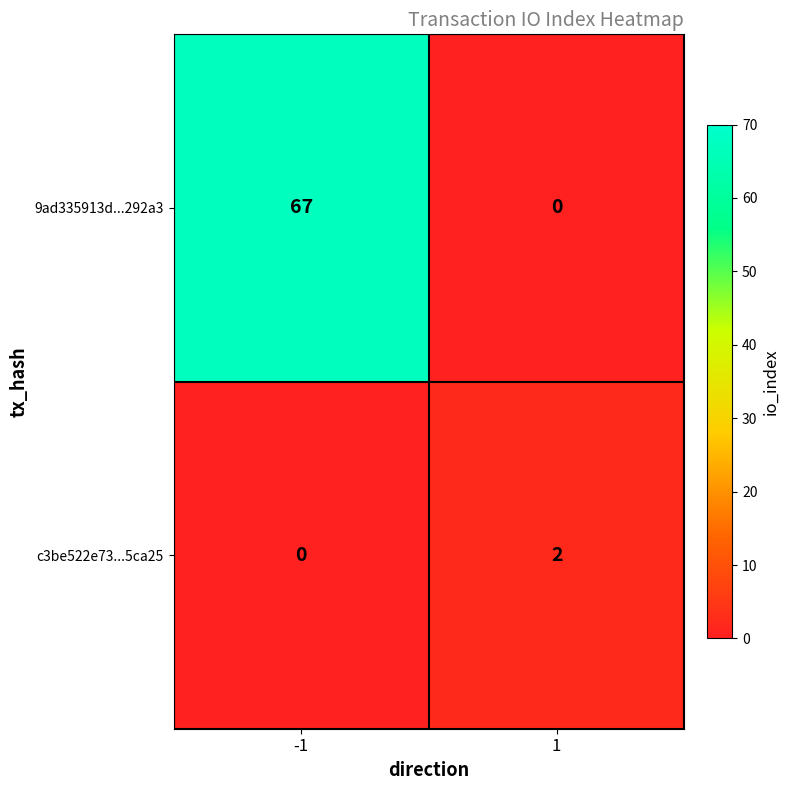

Reading left to right, what are all the values shown in this chart?

9ad335913d...292a3: 67	0
c3be522e73...5ca25: 0	2